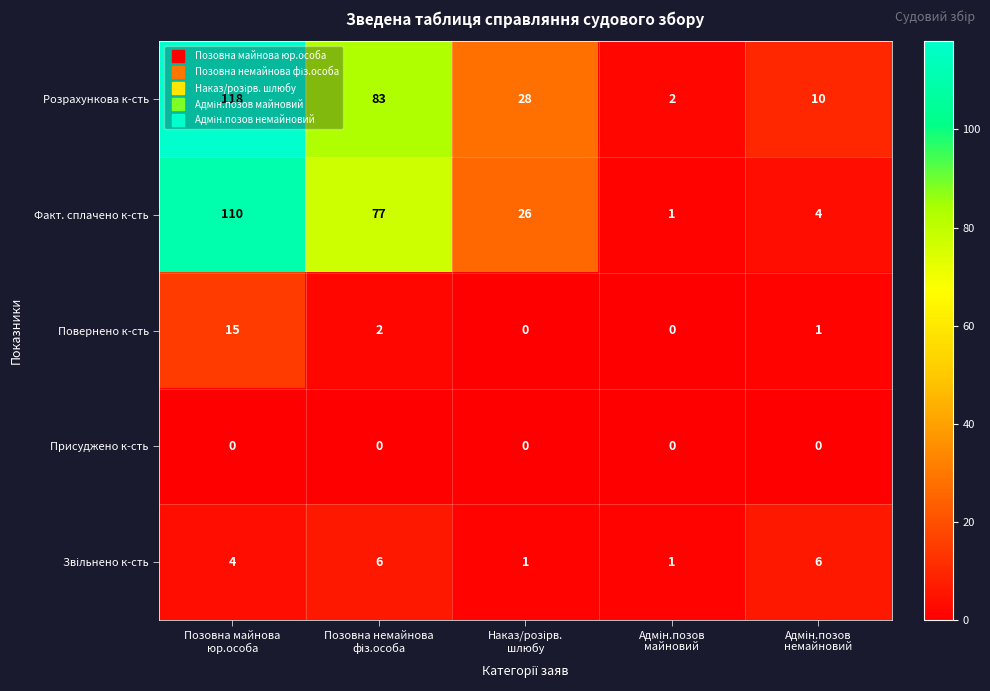

Which series has the largest total across all categories?

Розрахункова к-сть